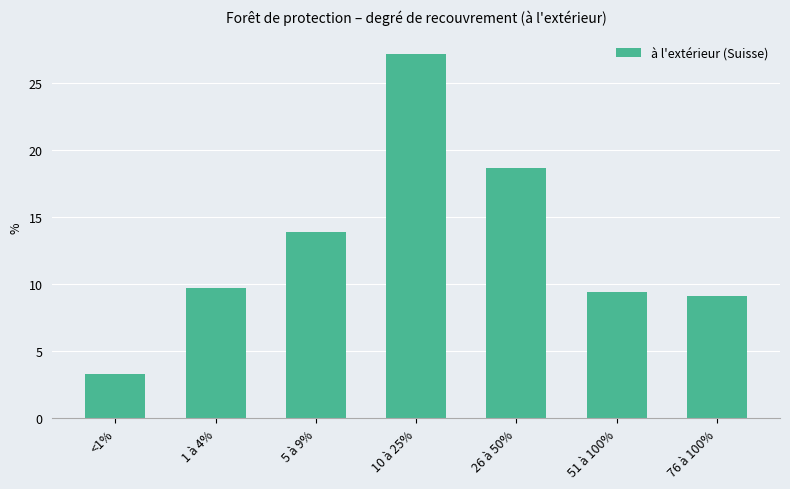

Does the chart contain stacked bars?

No